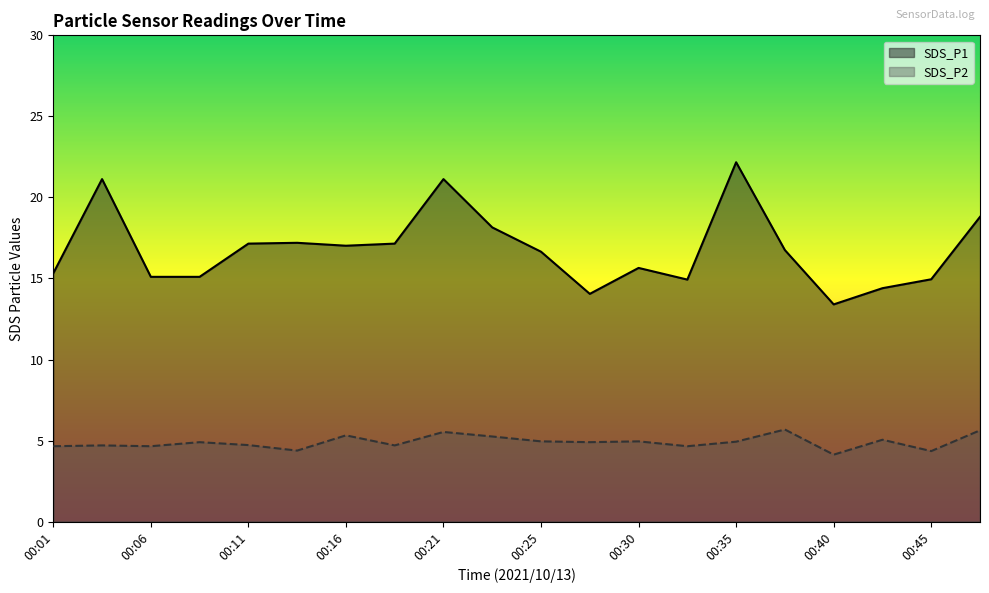

At how many categories does at least one series exceed 12?

20